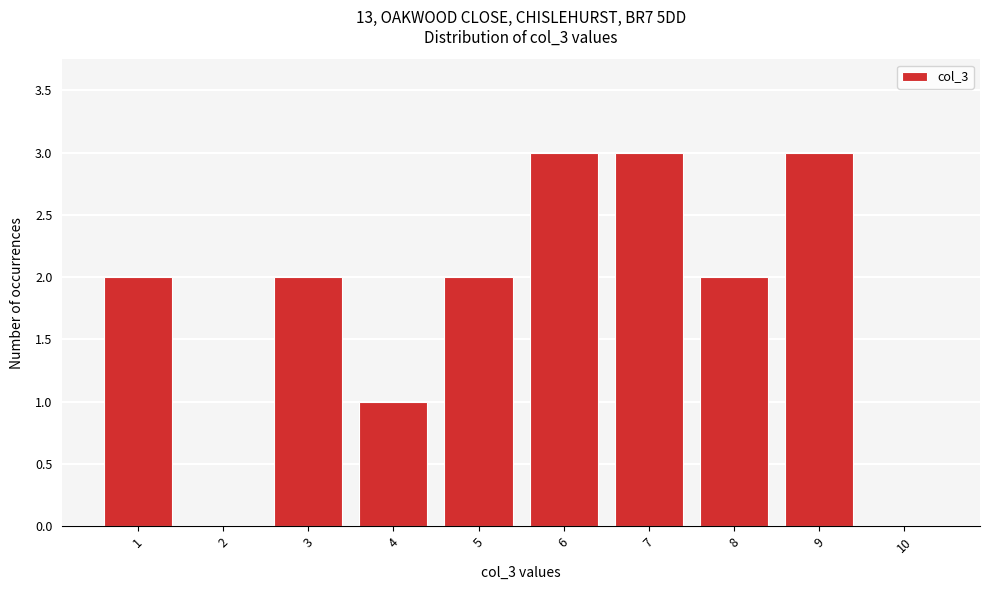

Reading left to right, what are all the values shown in this chart?

1=2	2=0	3=2	4=1	5=2	6=3	7=3	8=2	9=3	10=0